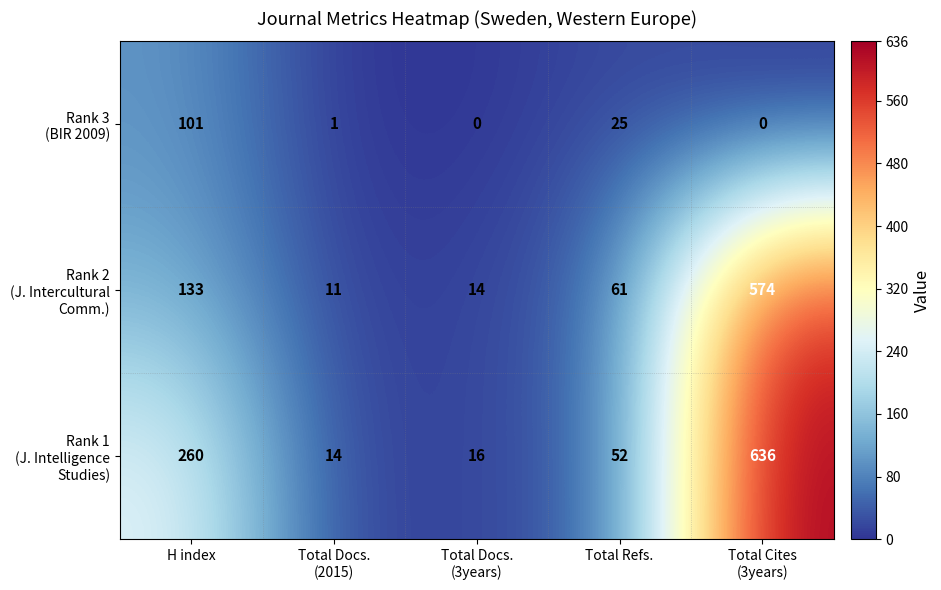

At how many categories does at least one series exceed 47?

3